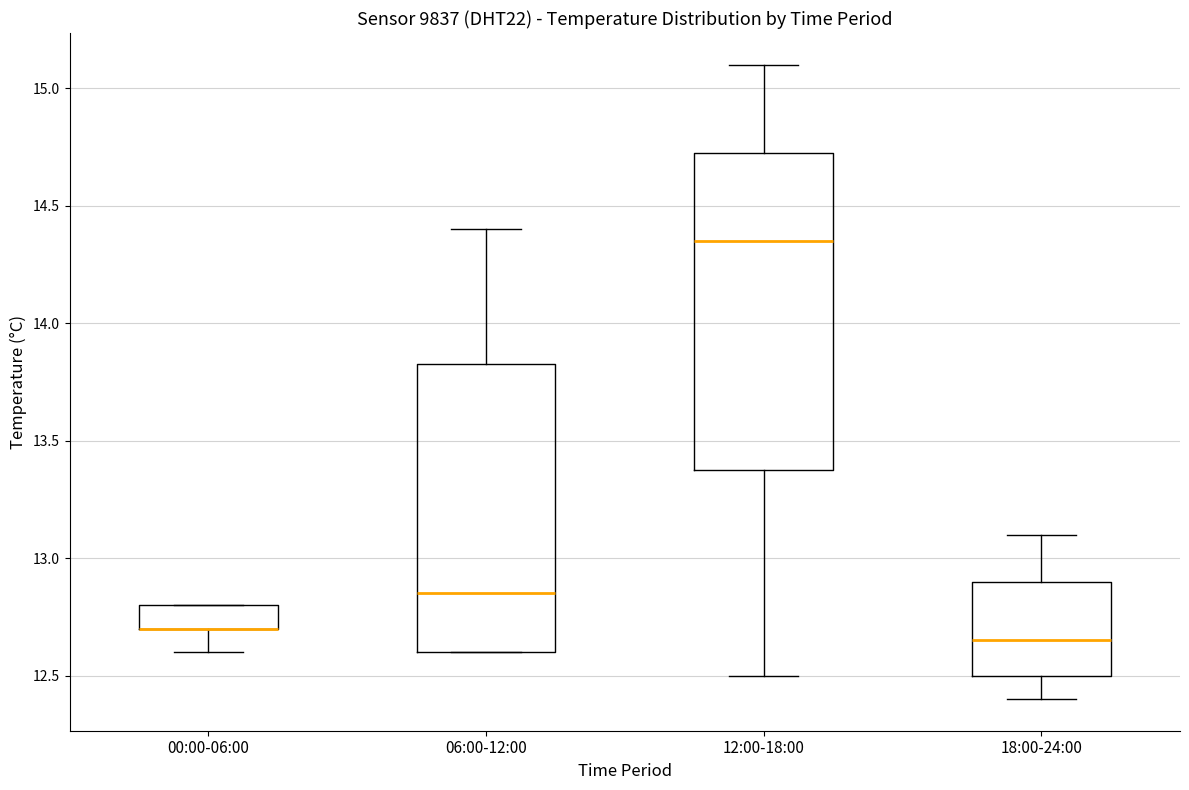

Reading left to right, read every box against the y-axis: the position of its median line, the range the box covers, and the ends of its whiskers. The values are not printed on the chart, so give them approximately, as read against the axis.

00:00-06:00: median 12.70 (drawn on the box's lower edge), box 12.70 to 12.80, whiskers 12.60 to 12.80
06:00-12:00: median 12.85, box 12.60 to 13.85, whiskers 12.60 to 14.40
12:00-18:00: median 14.35, box 13.40 to 14.75, whiskers 12.50 to 15.10
18:00-24:00: median 12.65, box 12.50 to 12.90, whiskers 12.40 to 13.10